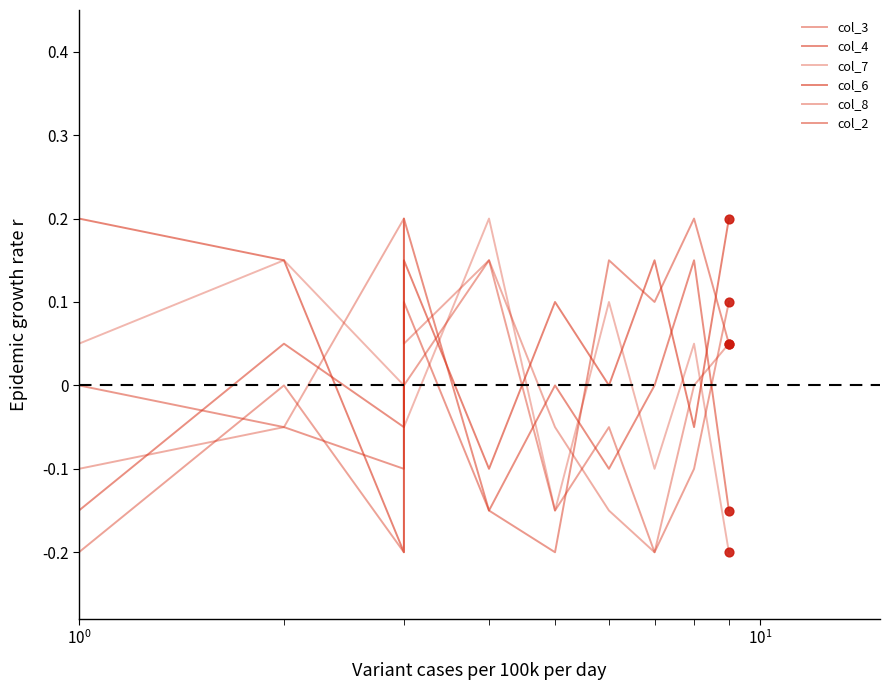

What is the total value across all series at 7?

-0.2